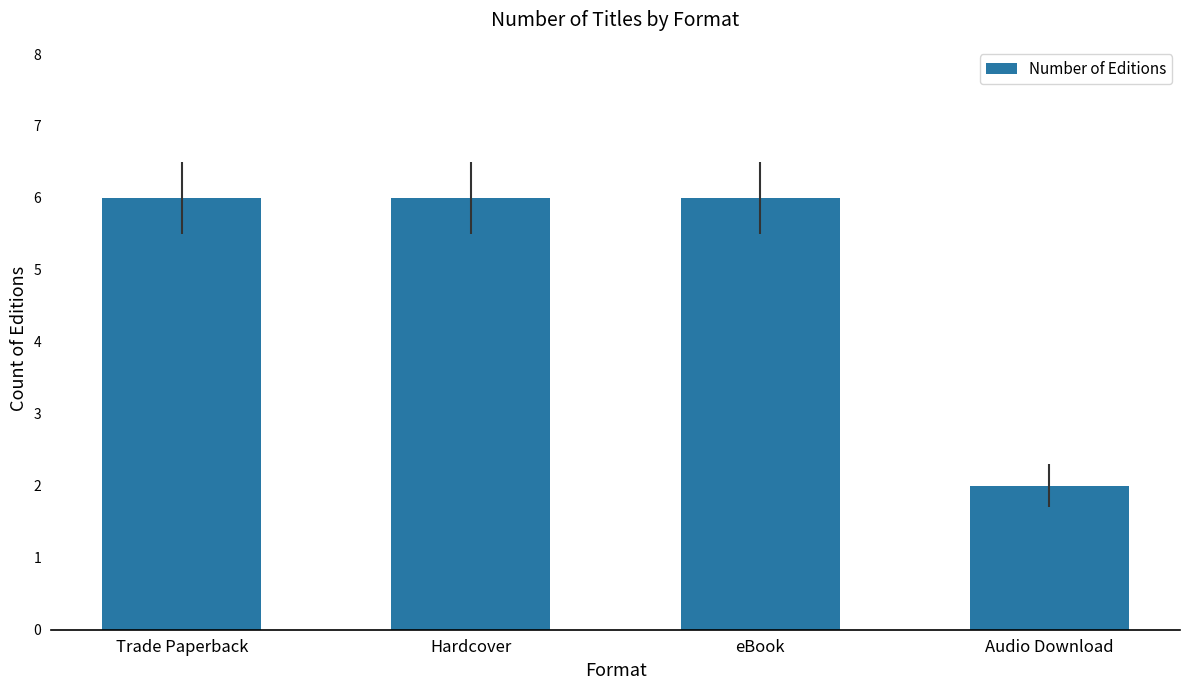

What is the greatest value displayed?

6